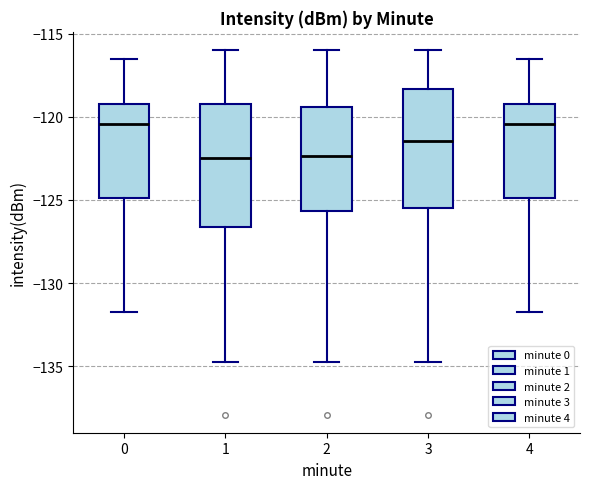

Where does the median line of the box at x = 2 sit on the y-axis? The values are not printed on the chart, so give them approximately, as read against the axis.

-122.5